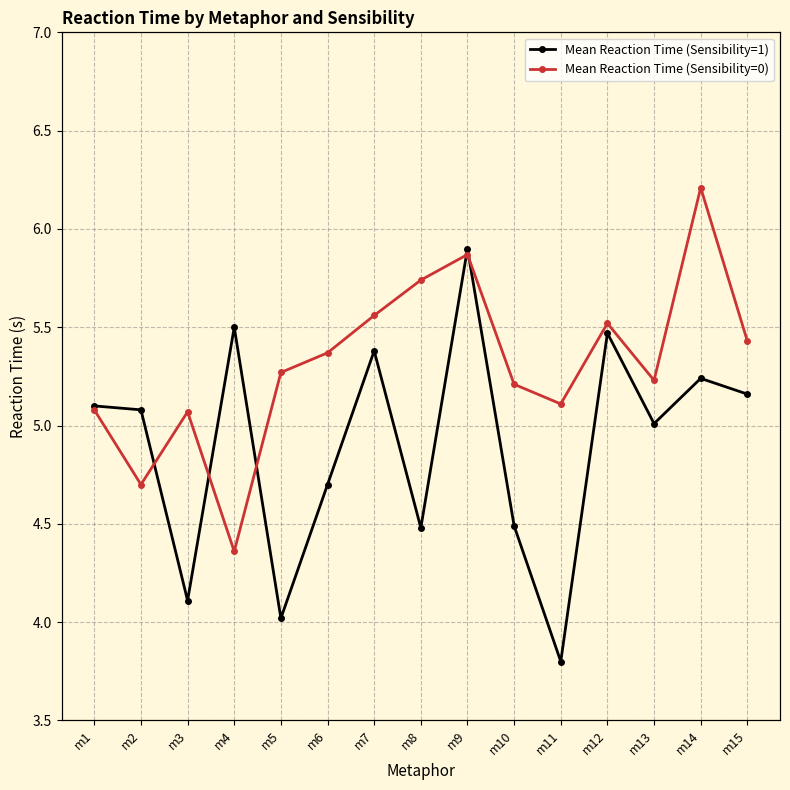

Between m1 and m14, which series saw the biggest shift?

Mean Reaction Time (Sensibility=0)